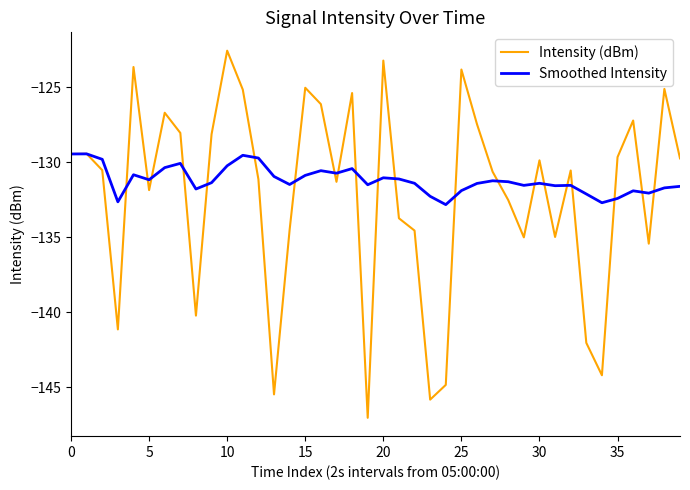

Does the chart display data point markers on the line(s)?

No